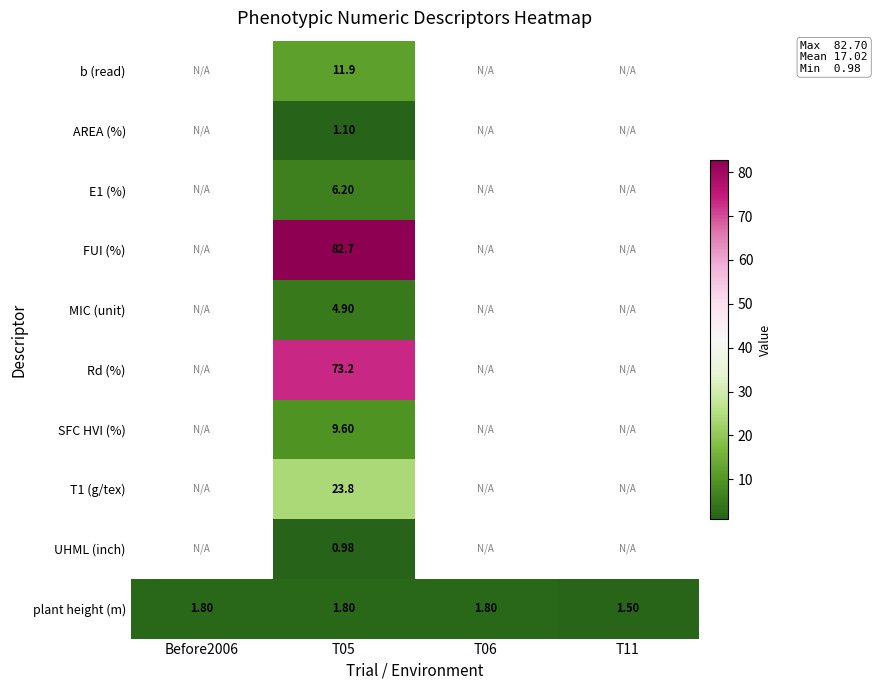

Is the value of AREA (%) at T05 greater than the value of MIC (unit) at T05?

No